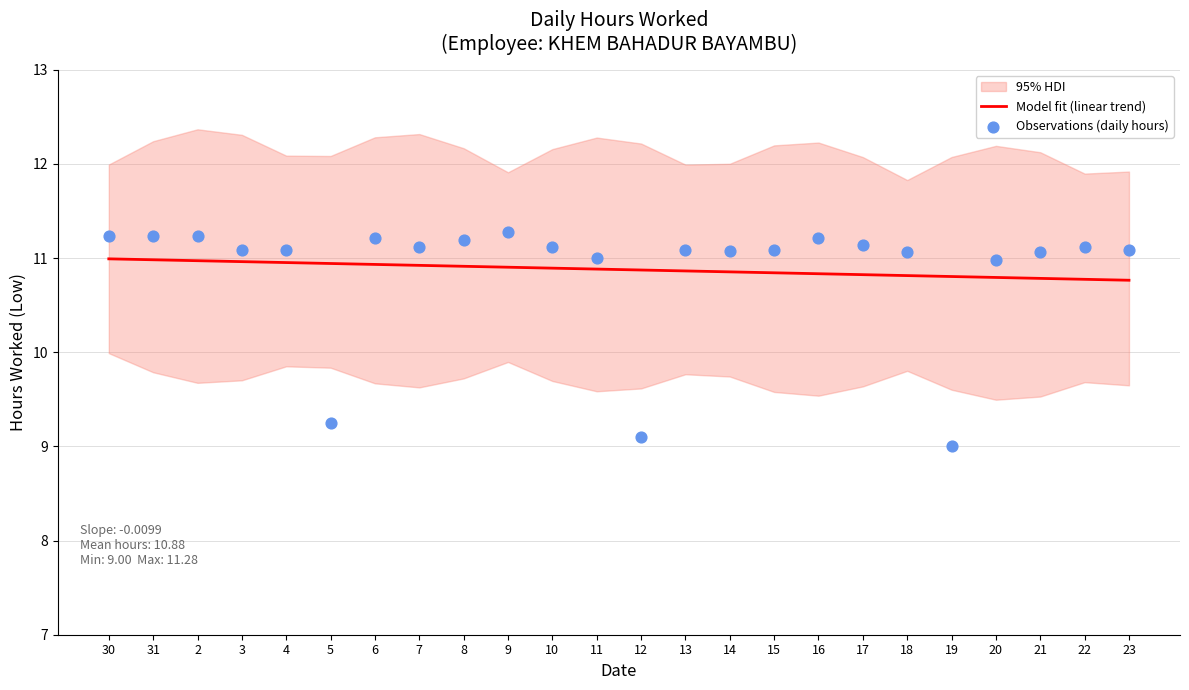

Which series contains the lowest Y value?

Observations (daily hours)